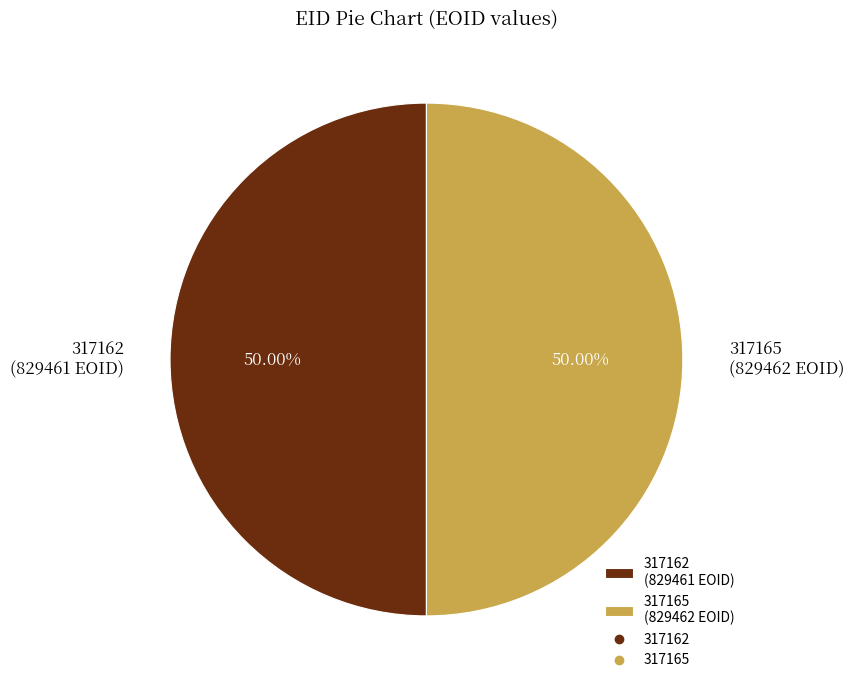

To the nearest percent, what is the combined percentage of 317165 and 317162?

100%